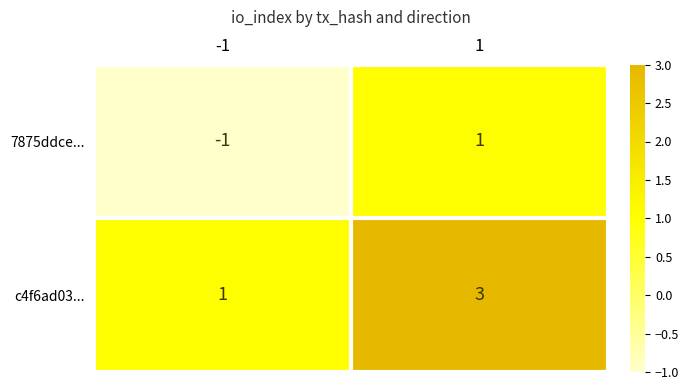

Which label corresponds to the smallest value in the chart?

-1